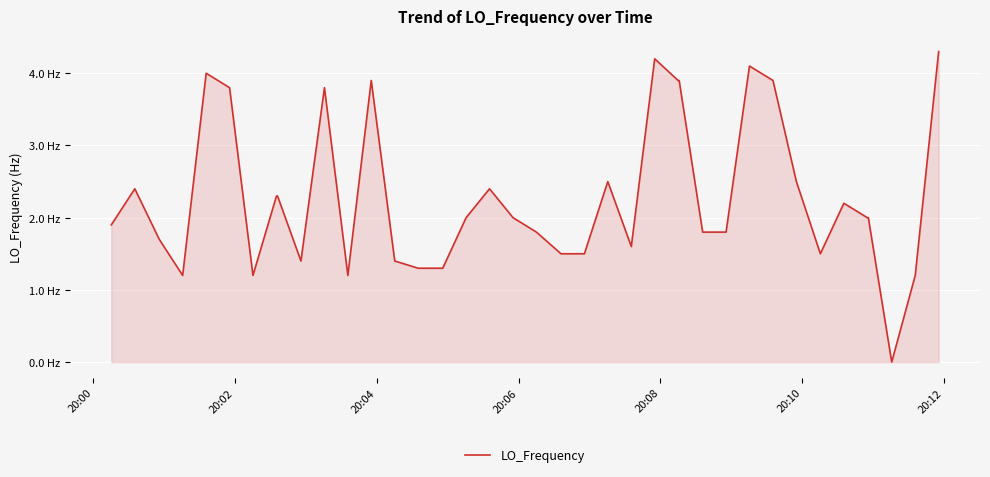

What is the maximum value shown in the chart?

4.3